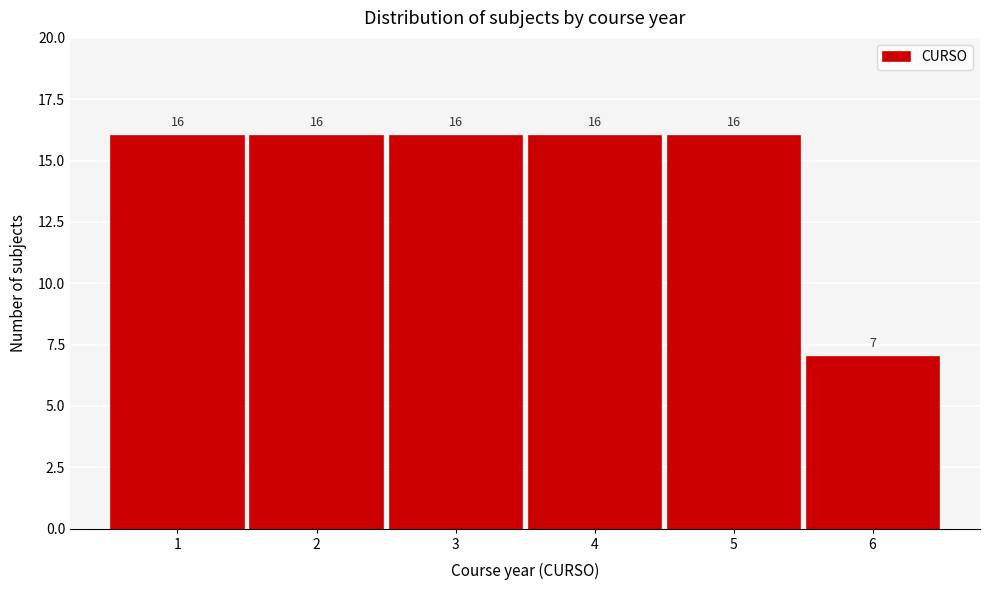

Reading left to right, list all the values displayed in this chart.

16	16	16	16	16	7